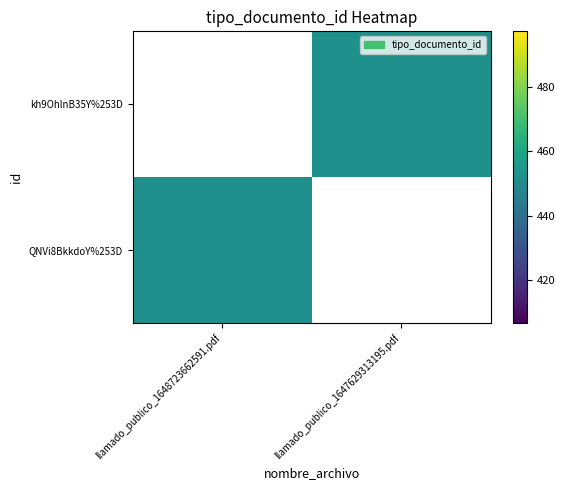

At which label is QNVi8BkkdoY%253D closest to 452?

llamado_publico_1648723662591.pdf